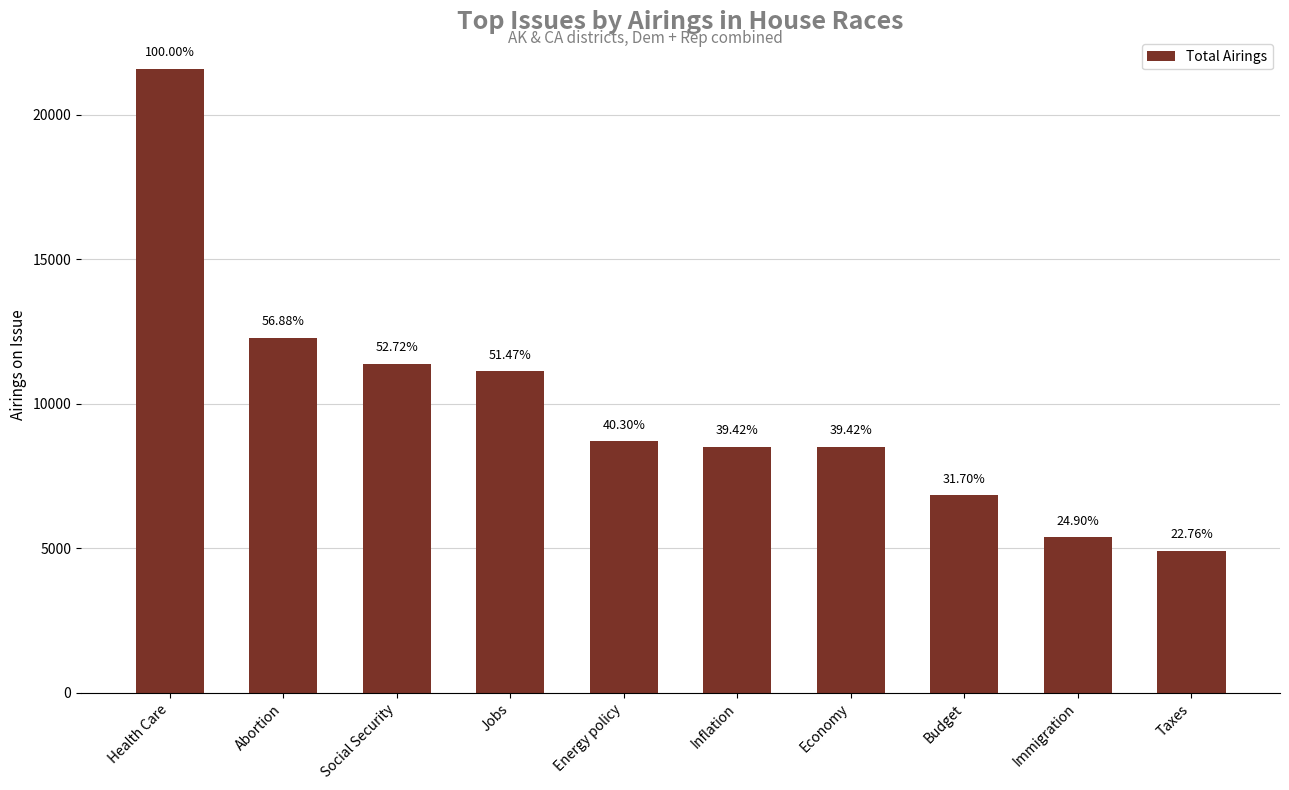

What is the label of the 3rd bar from the left?

Social Security